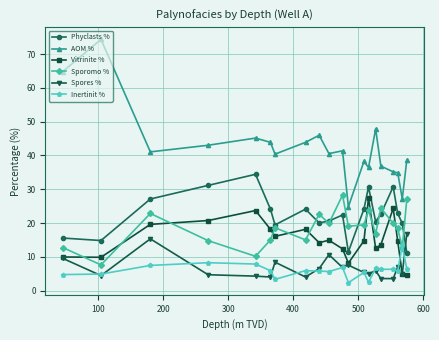

What is the maximum value shown in the chart?

74.3